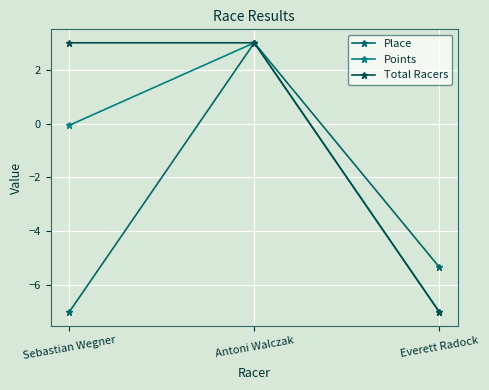

How many data points does each series have?

3